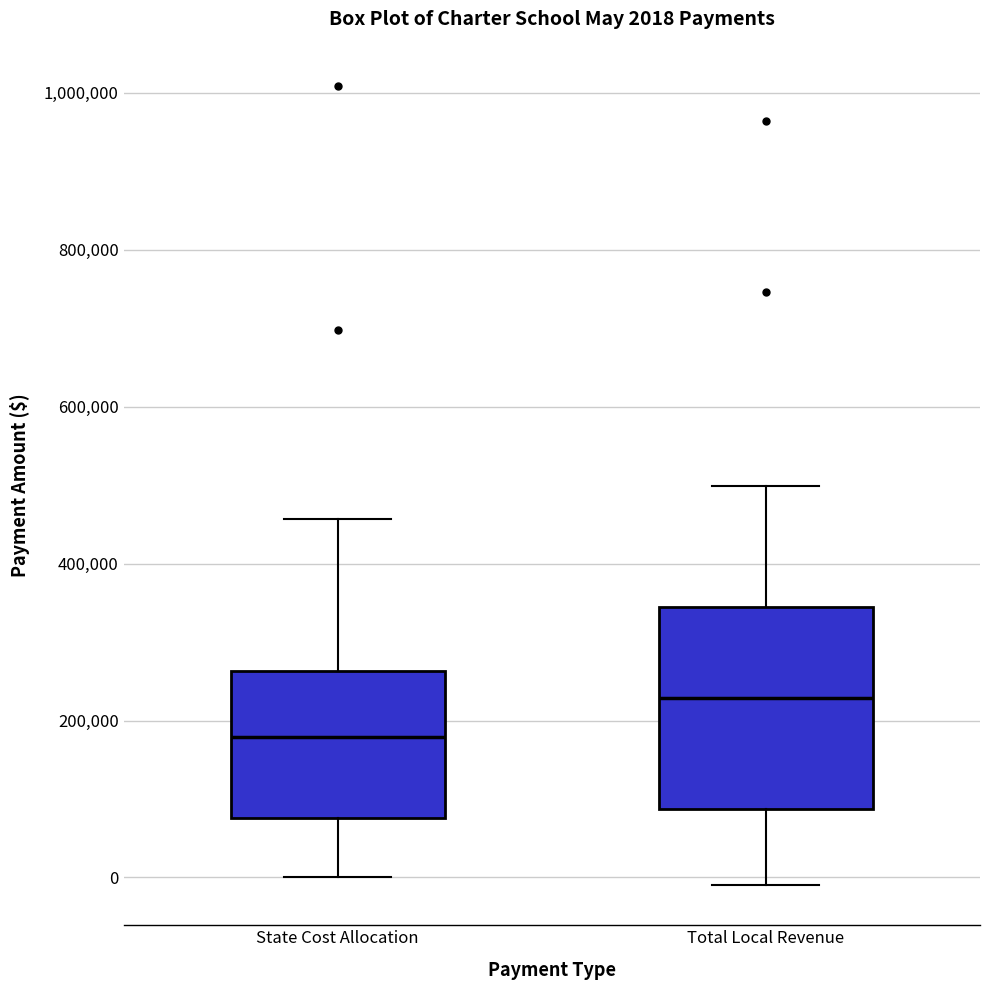

Which box's median line is the highest?

Total Local Revenue